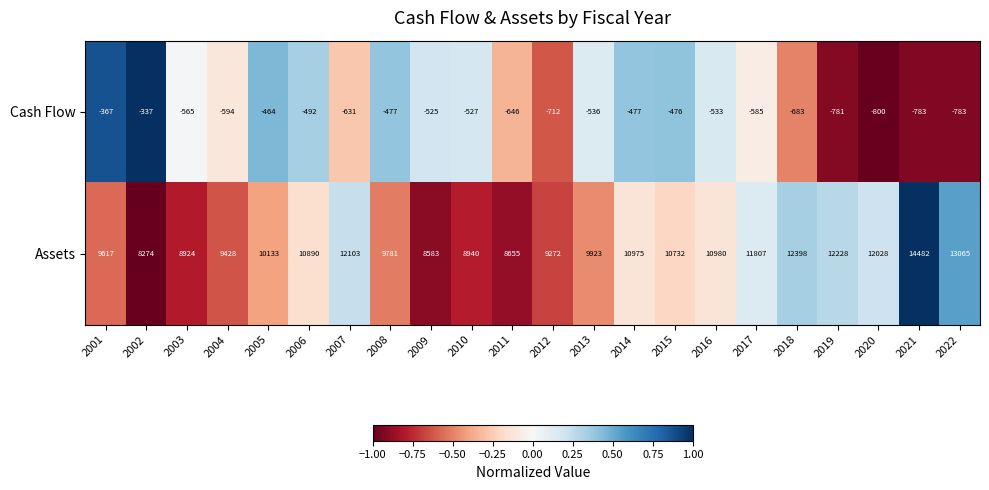

What is the sum of all Assets values?

233218